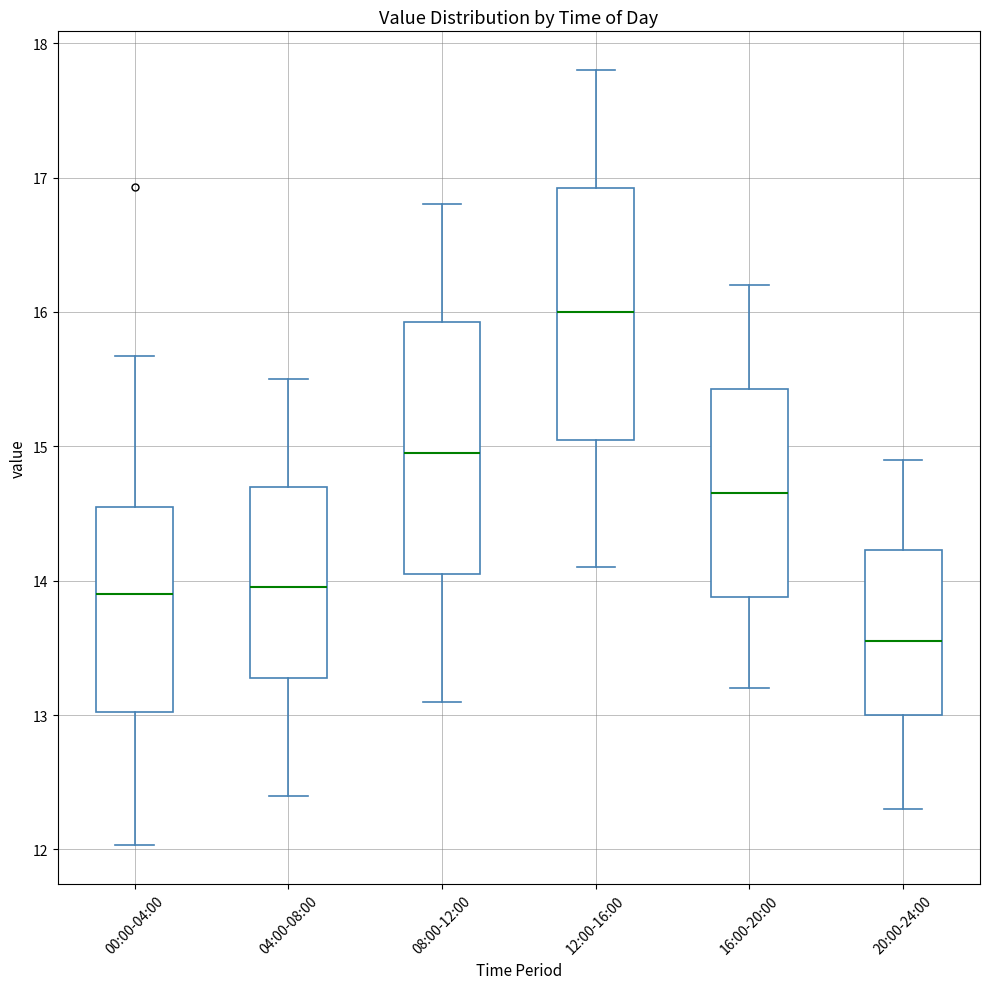

Reading left to right, transcribe this box plot: for each box, give where its median line is, the range the box spans, and where its two whiskers end, as read against the y-axis. The values are not printed on the chart, so give them approximately, as read against the axis.

00:00-04:00: median 13.9, box 13.0 to 14.6, whiskers 12.0 to 15.7
04:00-08:00: median 14.0, box 13.3 to 14.7, whiskers 12.4 to 15.5
08:00-12:00: median 15.0, box 14.1 to 15.9, whiskers 13.1 to 16.8
12:00-16:00: median 16.0, box 15.1 to 16.9, whiskers 14.1 to 17.8
16:00-20:00: median 14.7, box 13.9 to 15.4, whiskers 13.2 to 16.2
20:00-24:00: median 13.6, box 13.0 to 14.2, whiskers 12.3 to 14.9